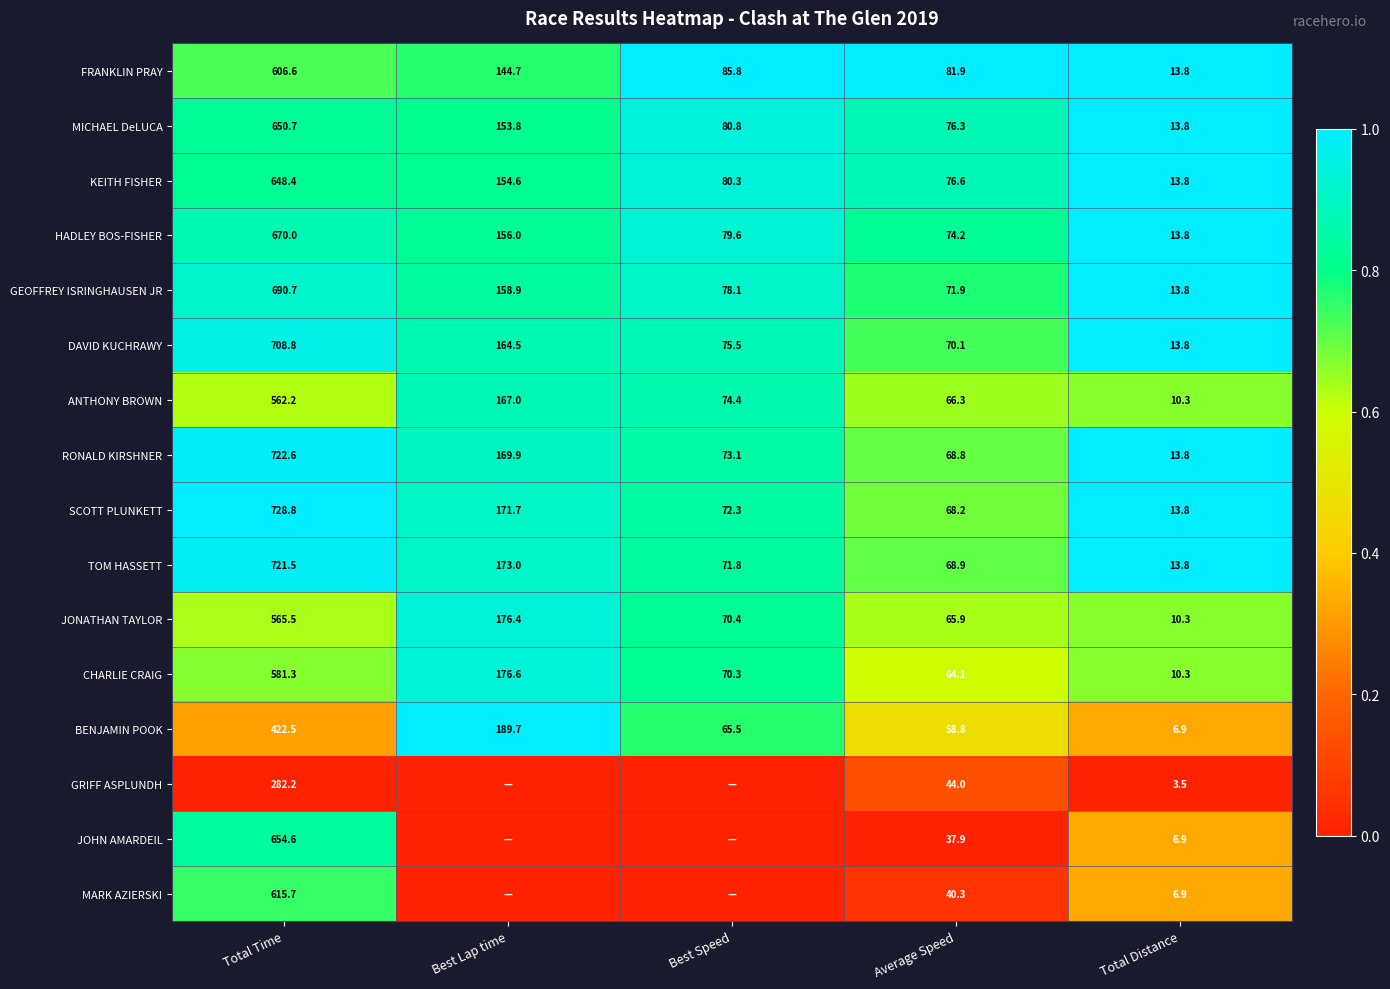

What is the spread (max minus min) of values at Average Speed?

44.0